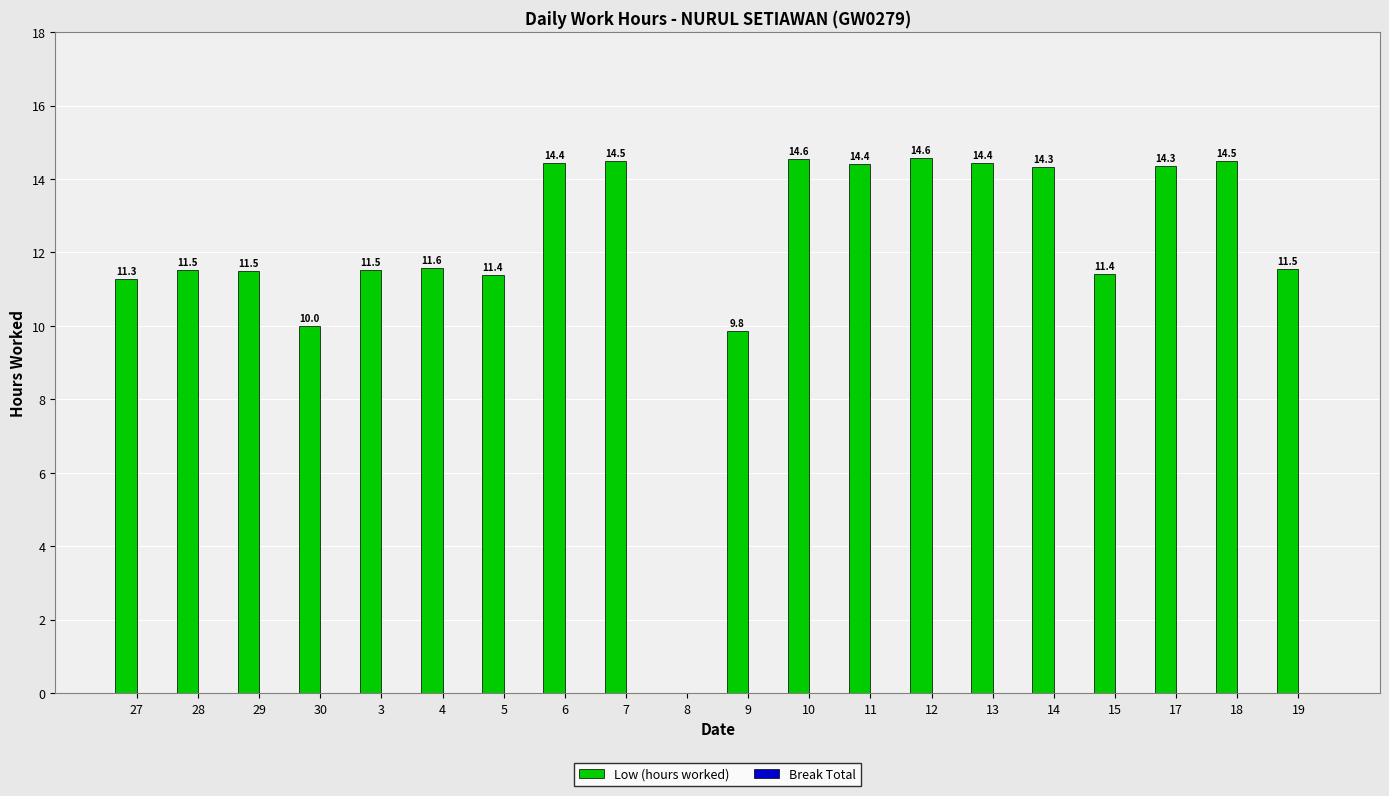

Which has a higher value, 28 or 9?

28